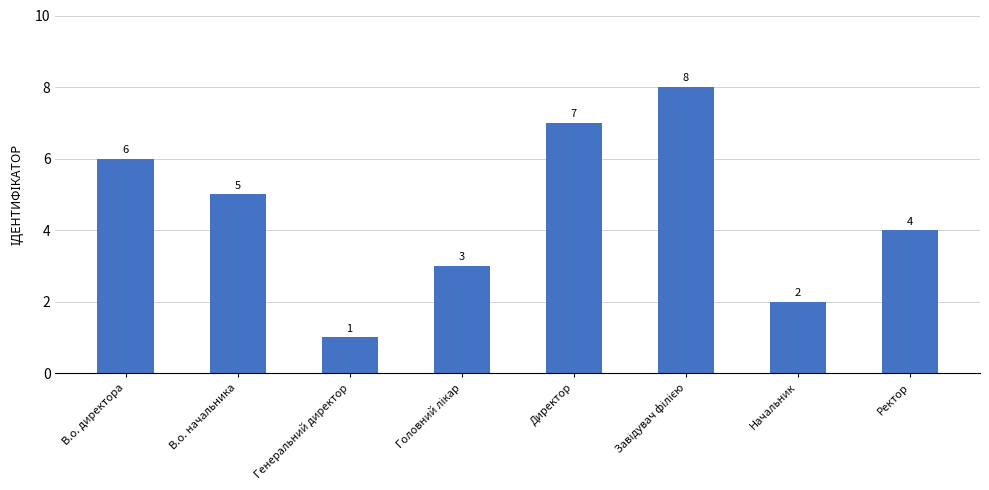

Reading left to right, transcribe all the data shown in this chart.

6	5	1	3	7	8	2	4